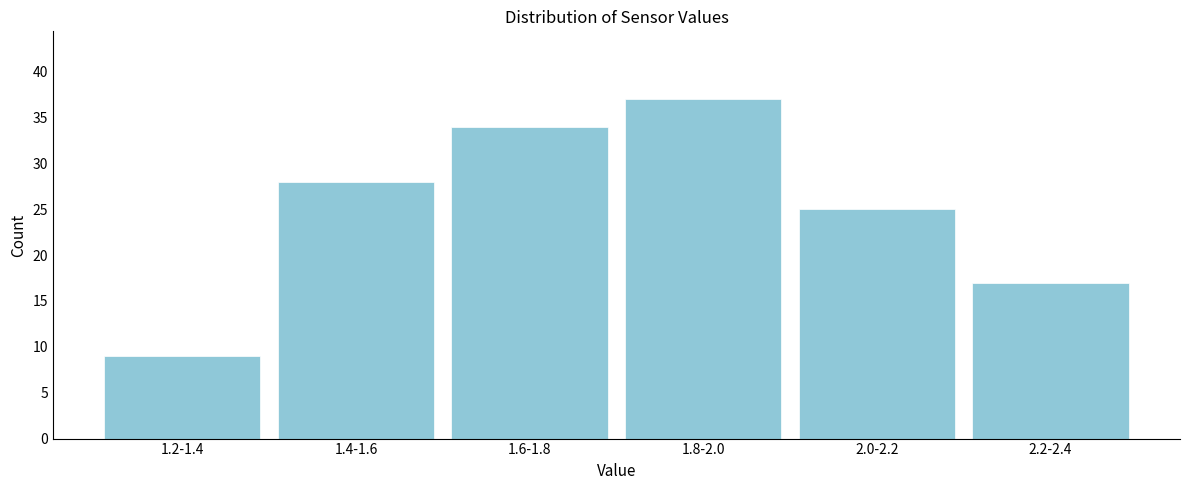

Reading left to right, transcribe all the data shown in this chart.

1.2-1.4=9	1.4-1.6=28	1.6-1.8=34	1.8-2.0=37	2.0-2.2=25	2.2-2.4=17